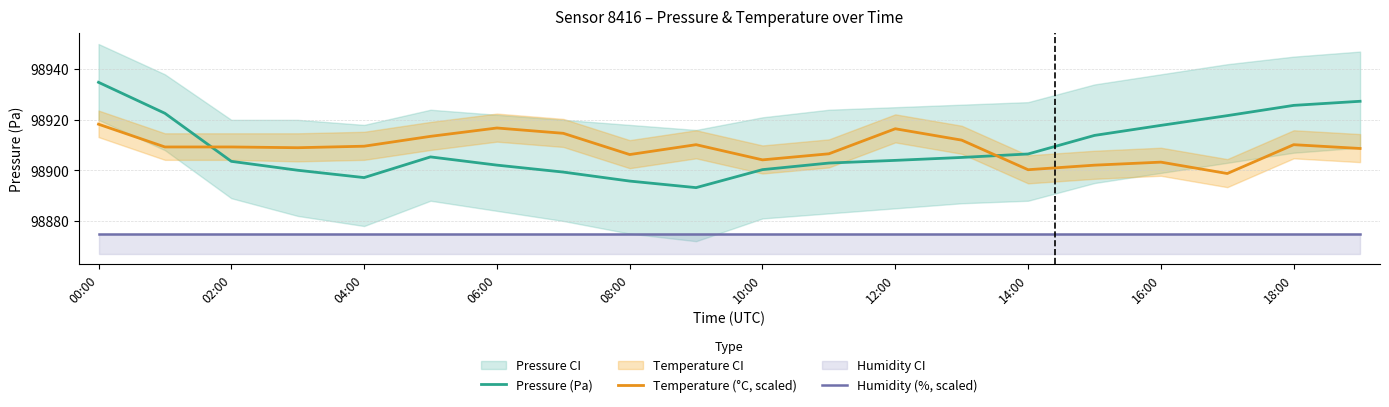

What is the value of the Pressure (Pa) point at the 10th from the left?

98893.2